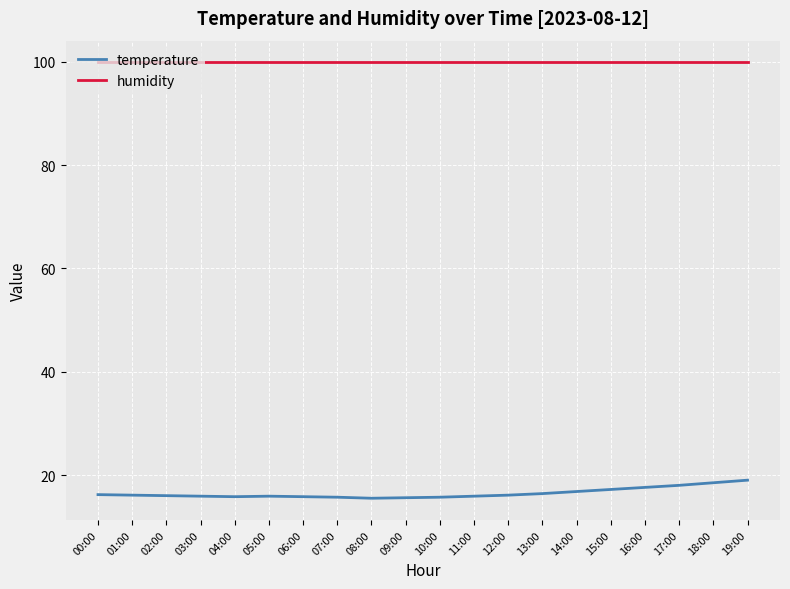

What is the highest value of the temperature series?

19.0